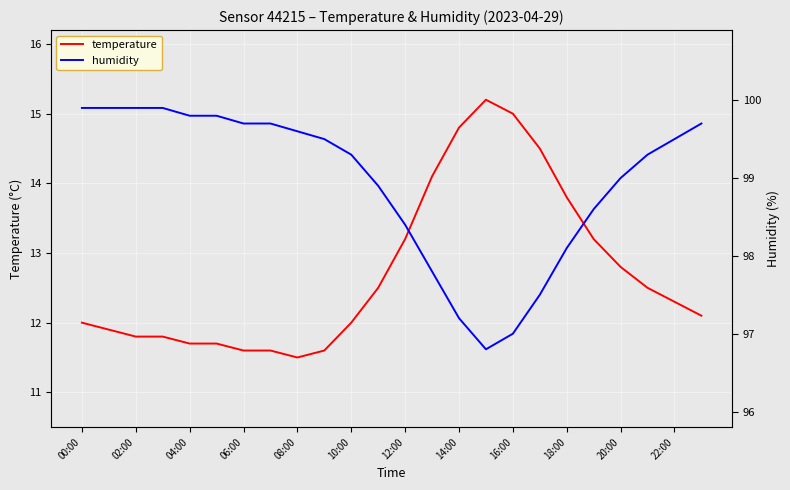

Which series has the widest spread of values?

temperature